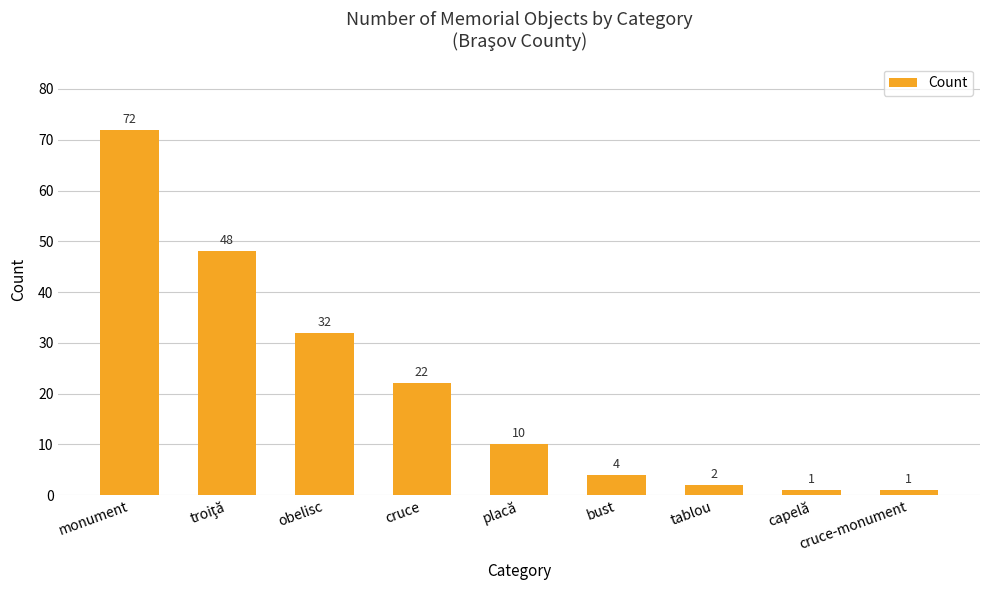

What is the label of the 7th bar from the left?

tablou